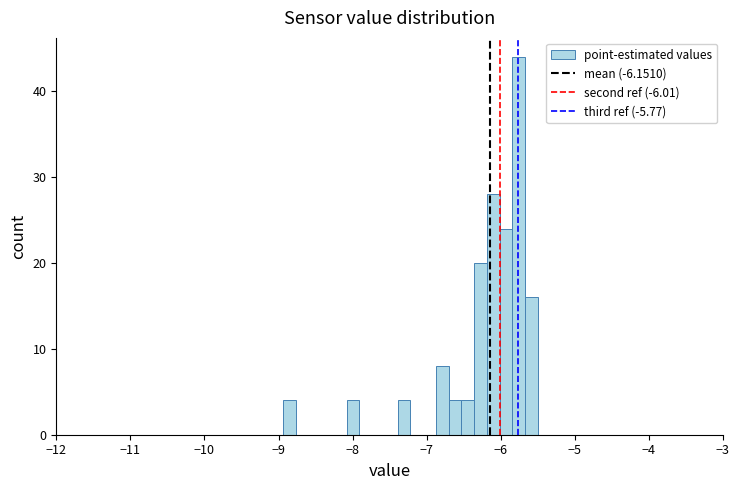

Read against the x-axis, roughly where is the centre of the tallest bar?

-5.8